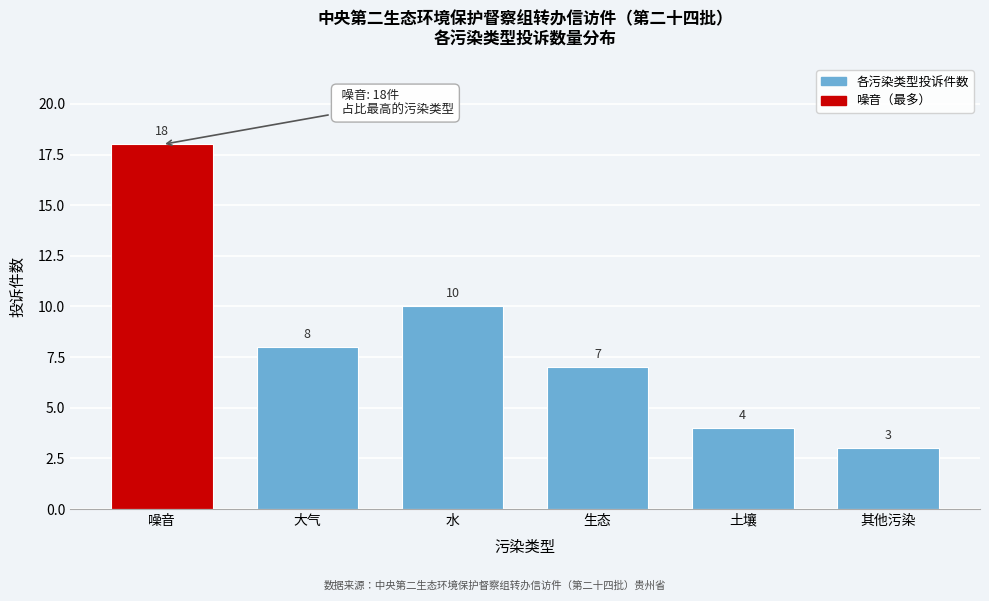

Reading left to right, extract all data points from this chart.

噪音=18	大气=8	水=10	生态=7	土壤=4	其他污染=3